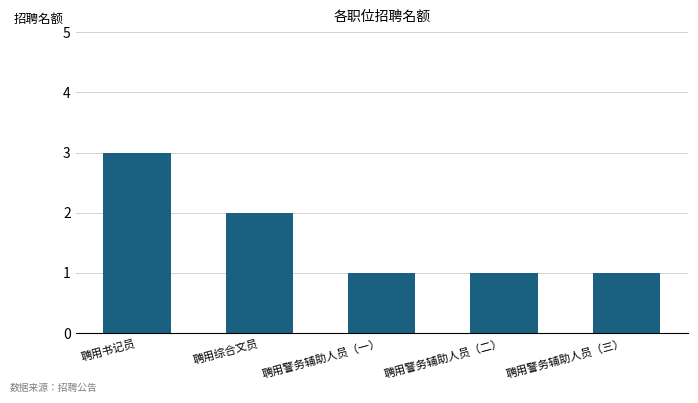

What is the label of the 1st bar from the left?

聘用书记员